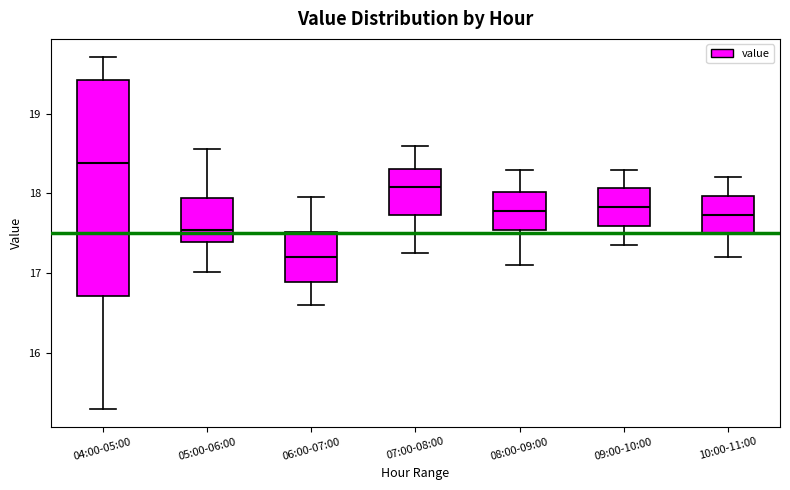

Reading left to right, read every box against the y-axis: the position of its median line, the range the box covers, and the ends of its whiskers. The values are not printed on the chart, so give them approximately, as read against the axis.

04:00-05:00: median 18.4, box 16.7 to 19.4, whiskers 15.3 to 19.7
05:00-06:00: median 17.5, box 17.4 to 17.9, whiskers 17.0 to 18.6
06:00-07:00: median 17.2, box 16.9 to 17.5, whiskers 16.6 to 18.0
07:00-08:00: median 18.1, box 17.7 to 18.3, whiskers 17.3 to 18.6
08:00-09:00: median 17.8, box 17.5 to 18.0, whiskers 17.1 to 18.3
09:00-10:00: median 17.8, box 17.6 to 18.1, whiskers 17.4 to 18.3
10:00-11:00: median 17.7, box 17.5 to 18.0, whiskers 17.2 to 18.2